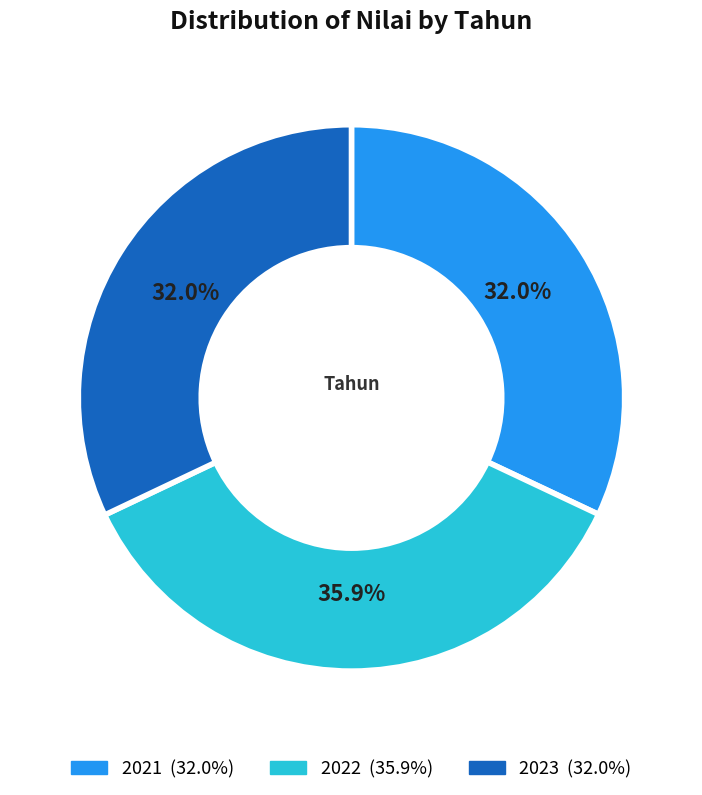

To the nearest percent, what percentage of the pie is 2021?

32%